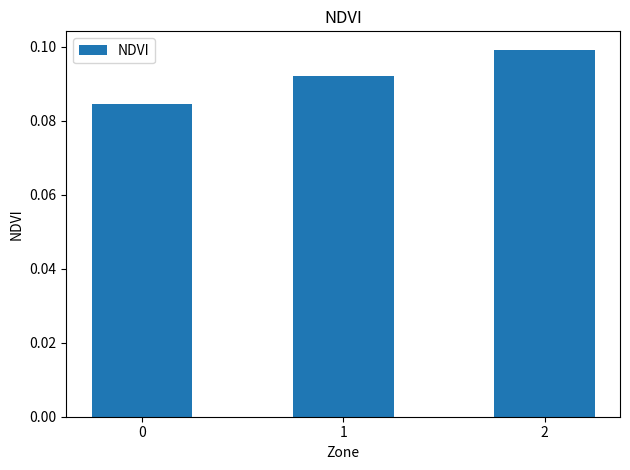

List the labels in order of value, smallest first.

0, 1, 2